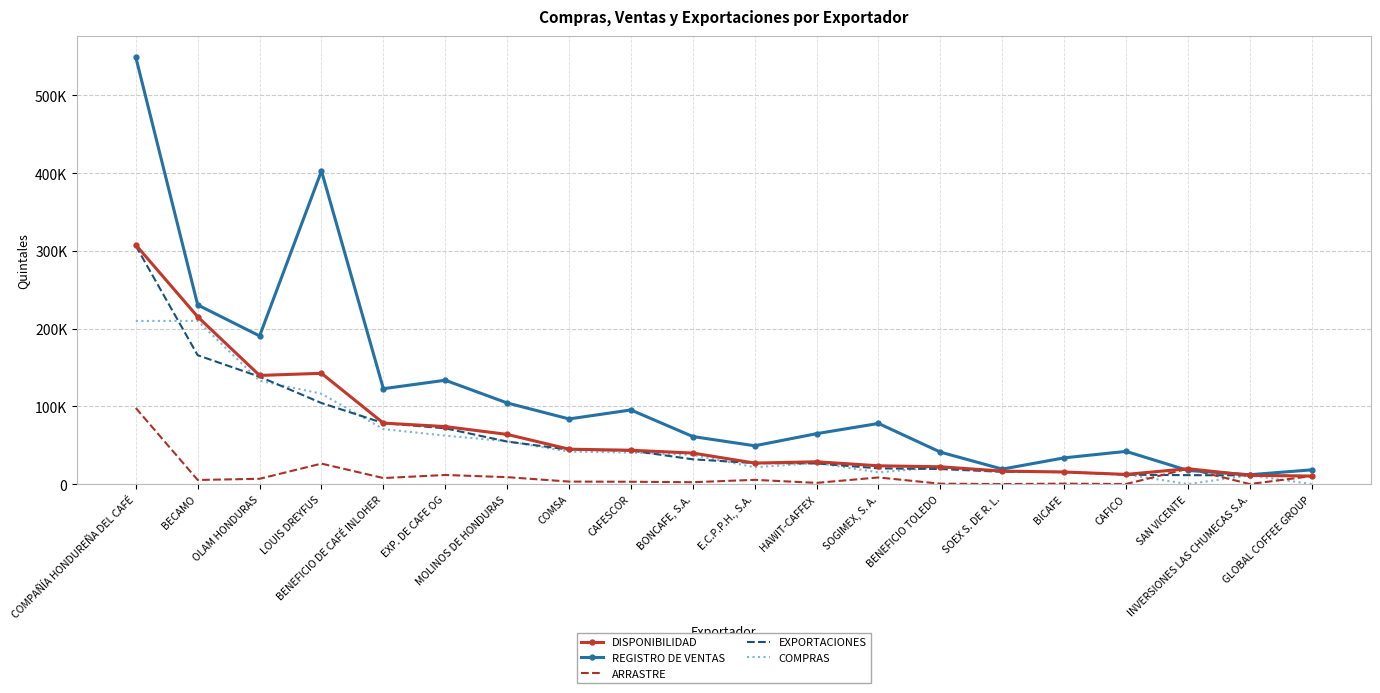

What is the spread (max minus min) of values at CAFICO?

42011.2